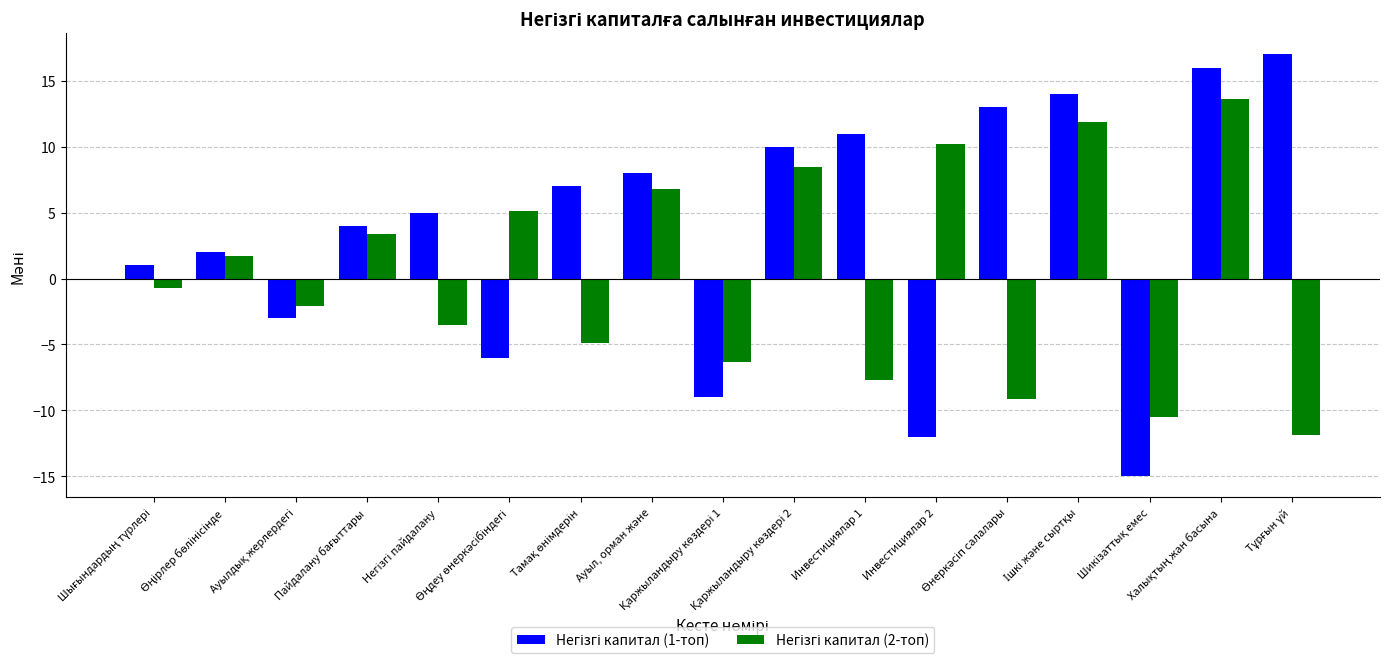

What is the maximum value shown in the chart?

17.0